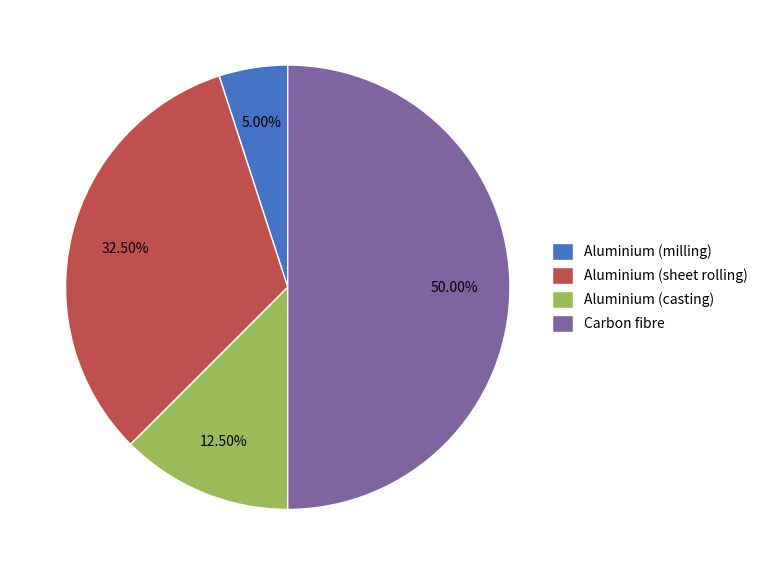

Which category has the biggest portion of the pie?

Carbon fibre